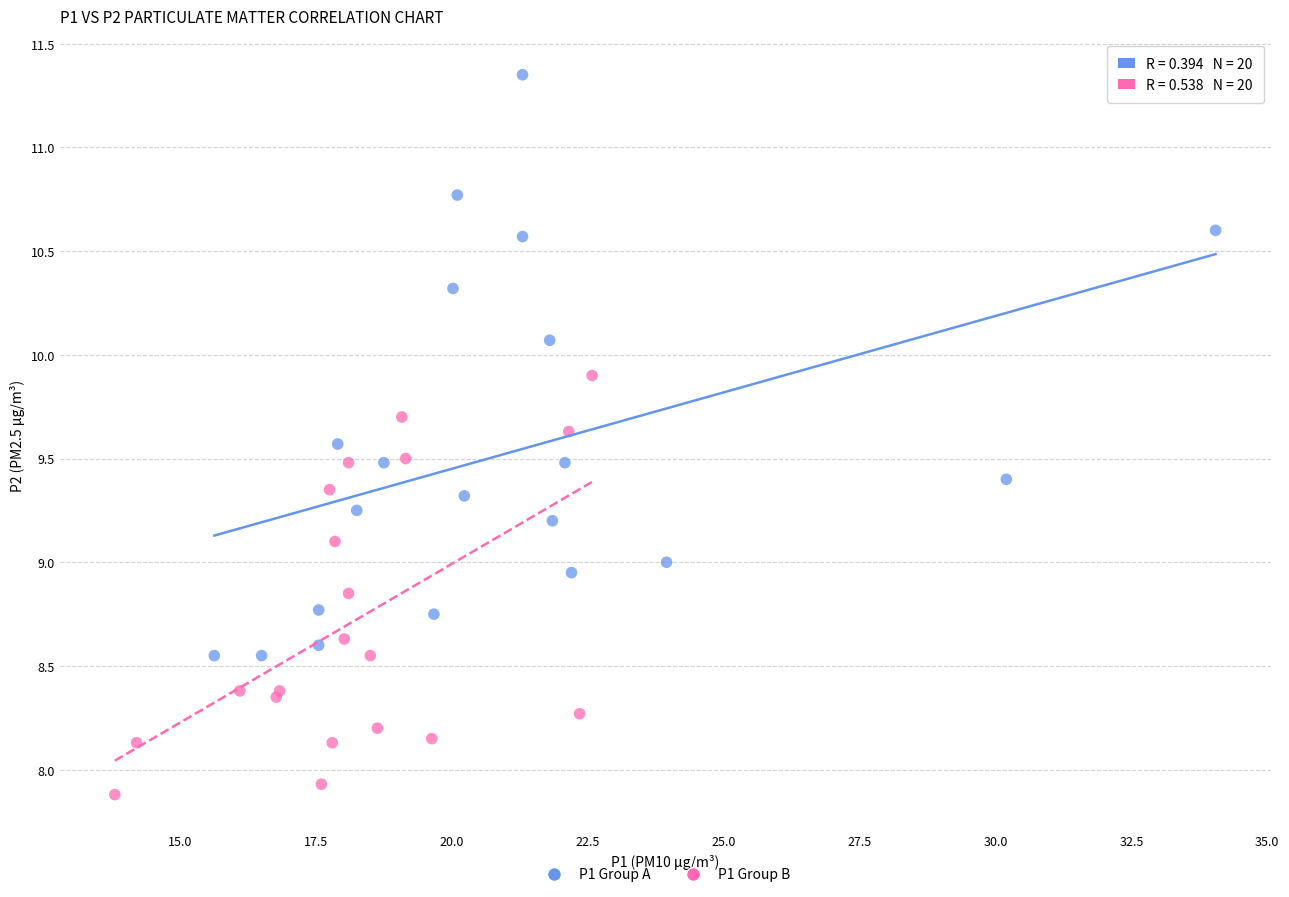

Which series contains the lowest Y value?

P1 Group B